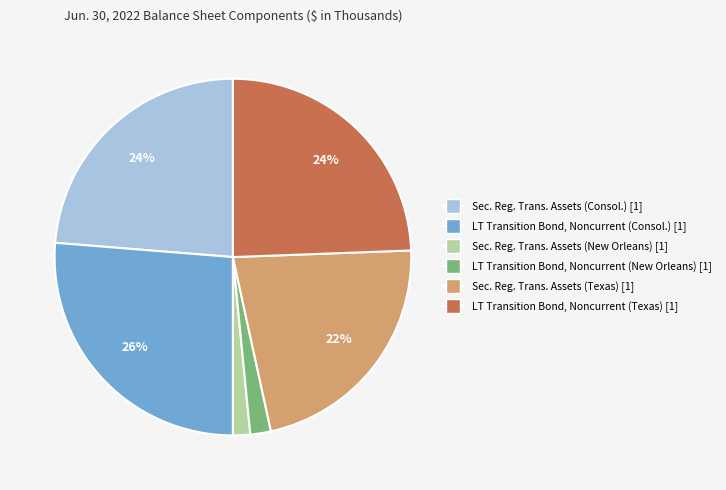

Does any single category account for the majority?

No